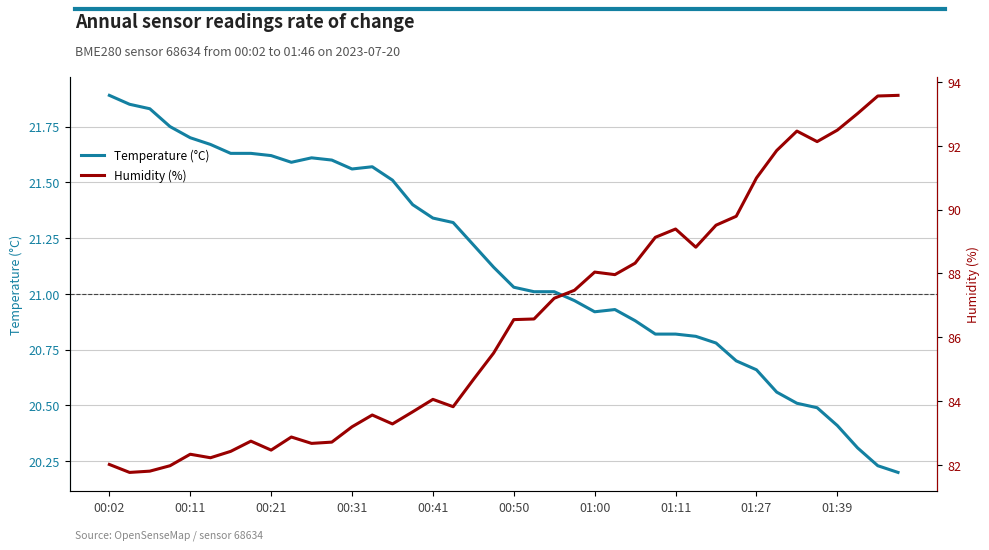

True or false: Temperature (°C) and Humidity (%) intersect in this chart.

False